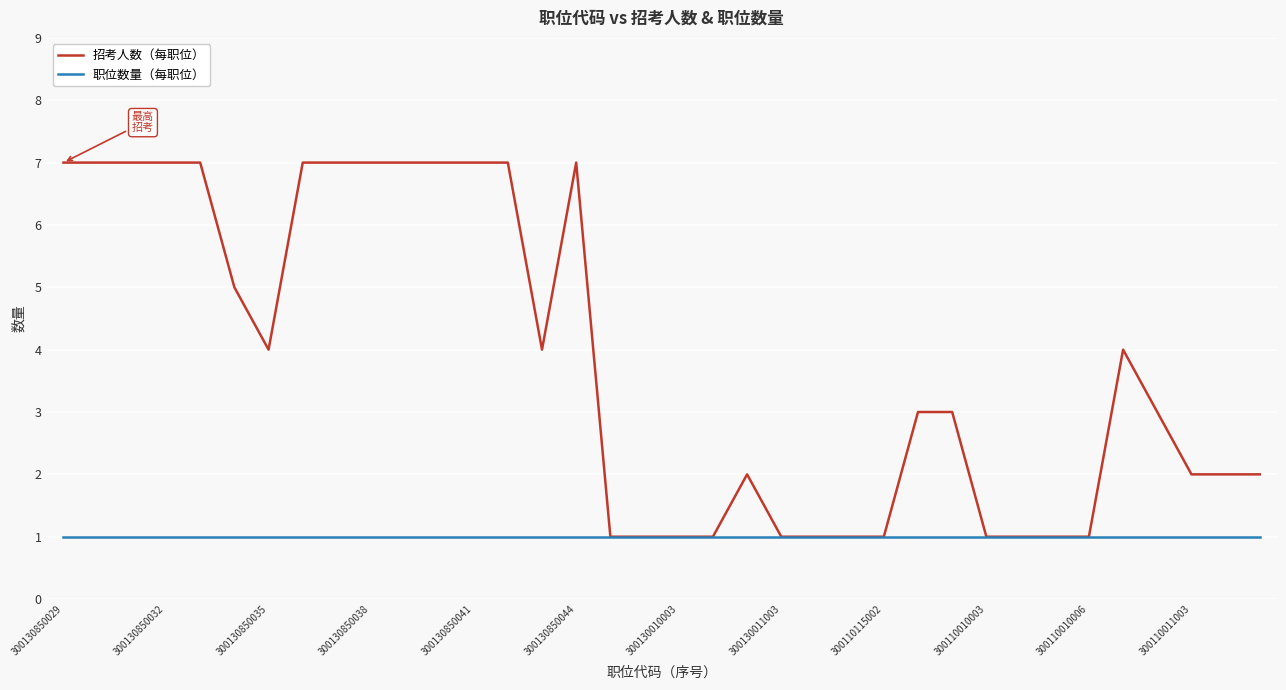

How many series are shown in this chart?

2